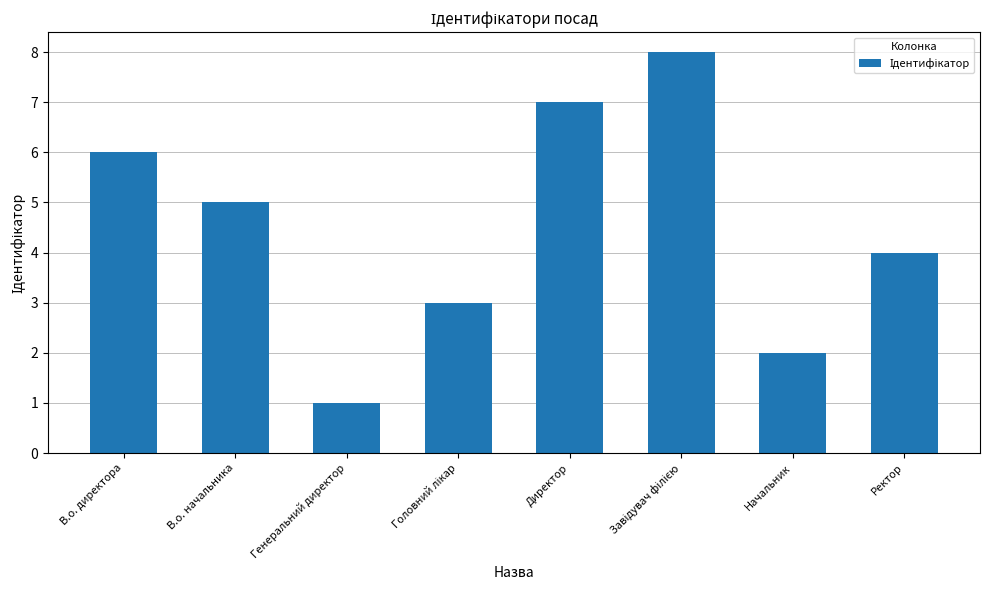

What is the sum of all values?

36